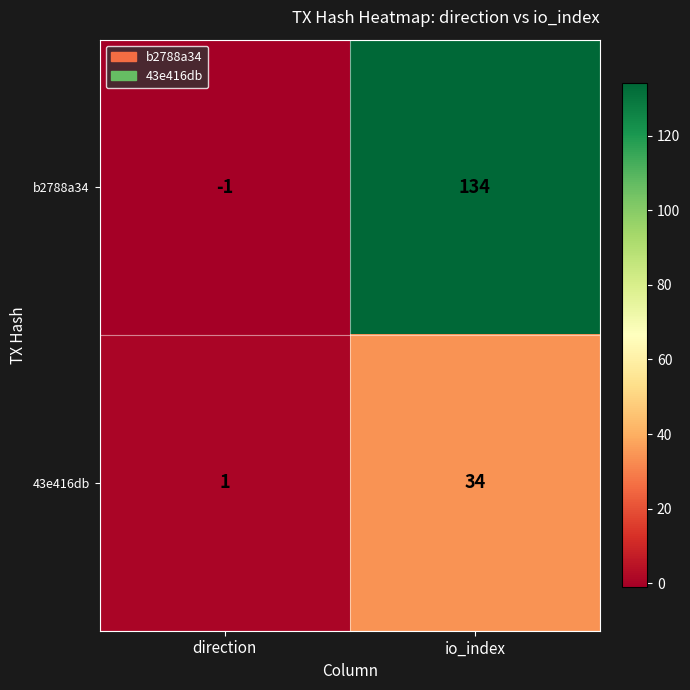

Which category has the lowest value across all series?

direction